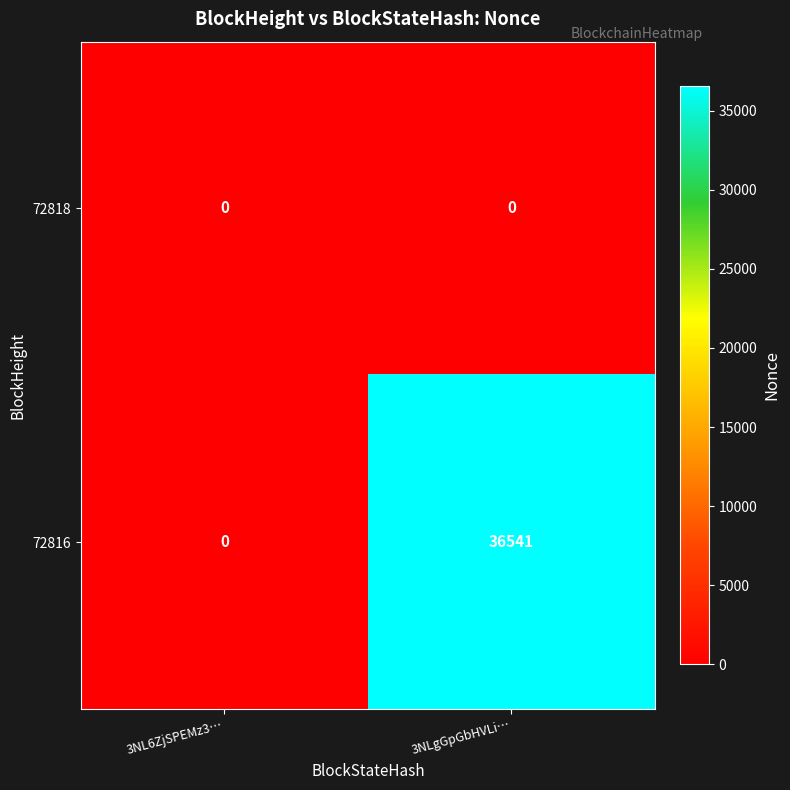

What is the difference between the 72816 values at 3NL6ZjSPEMz3… and 3NLgGpGbHVLi…?

36541